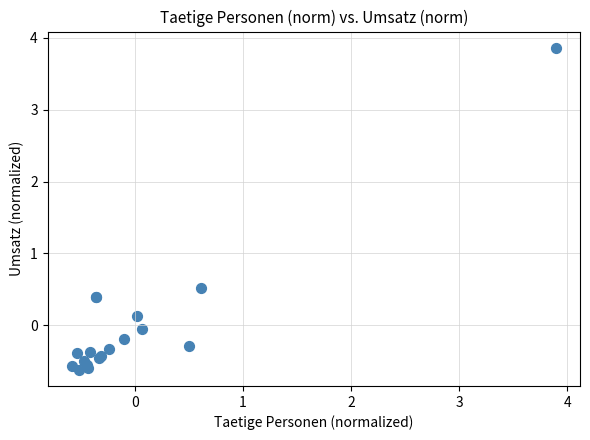

What Y value in the scatter plot is closest to 1?

0.5